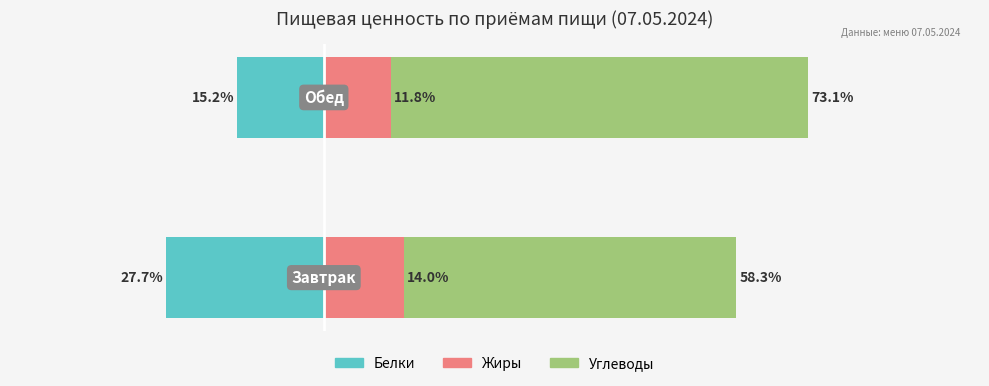

True or false: Жиры has a value of 4.8 at −40.

False